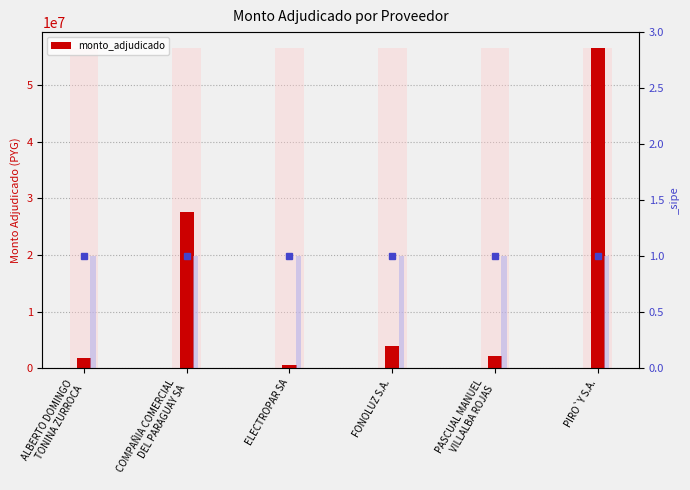

What is the change in value from PASCUAL MANUEL
VILLALBA ROJAS to PIRO`Y S.A.?

+54408774